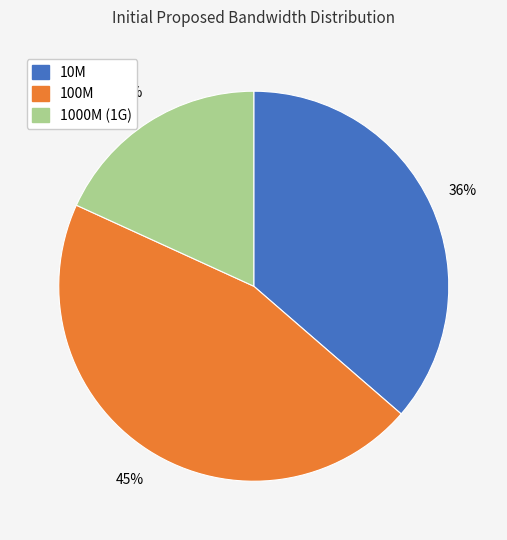

Do 100M and 10M together represent more than half of the pie?

Yes